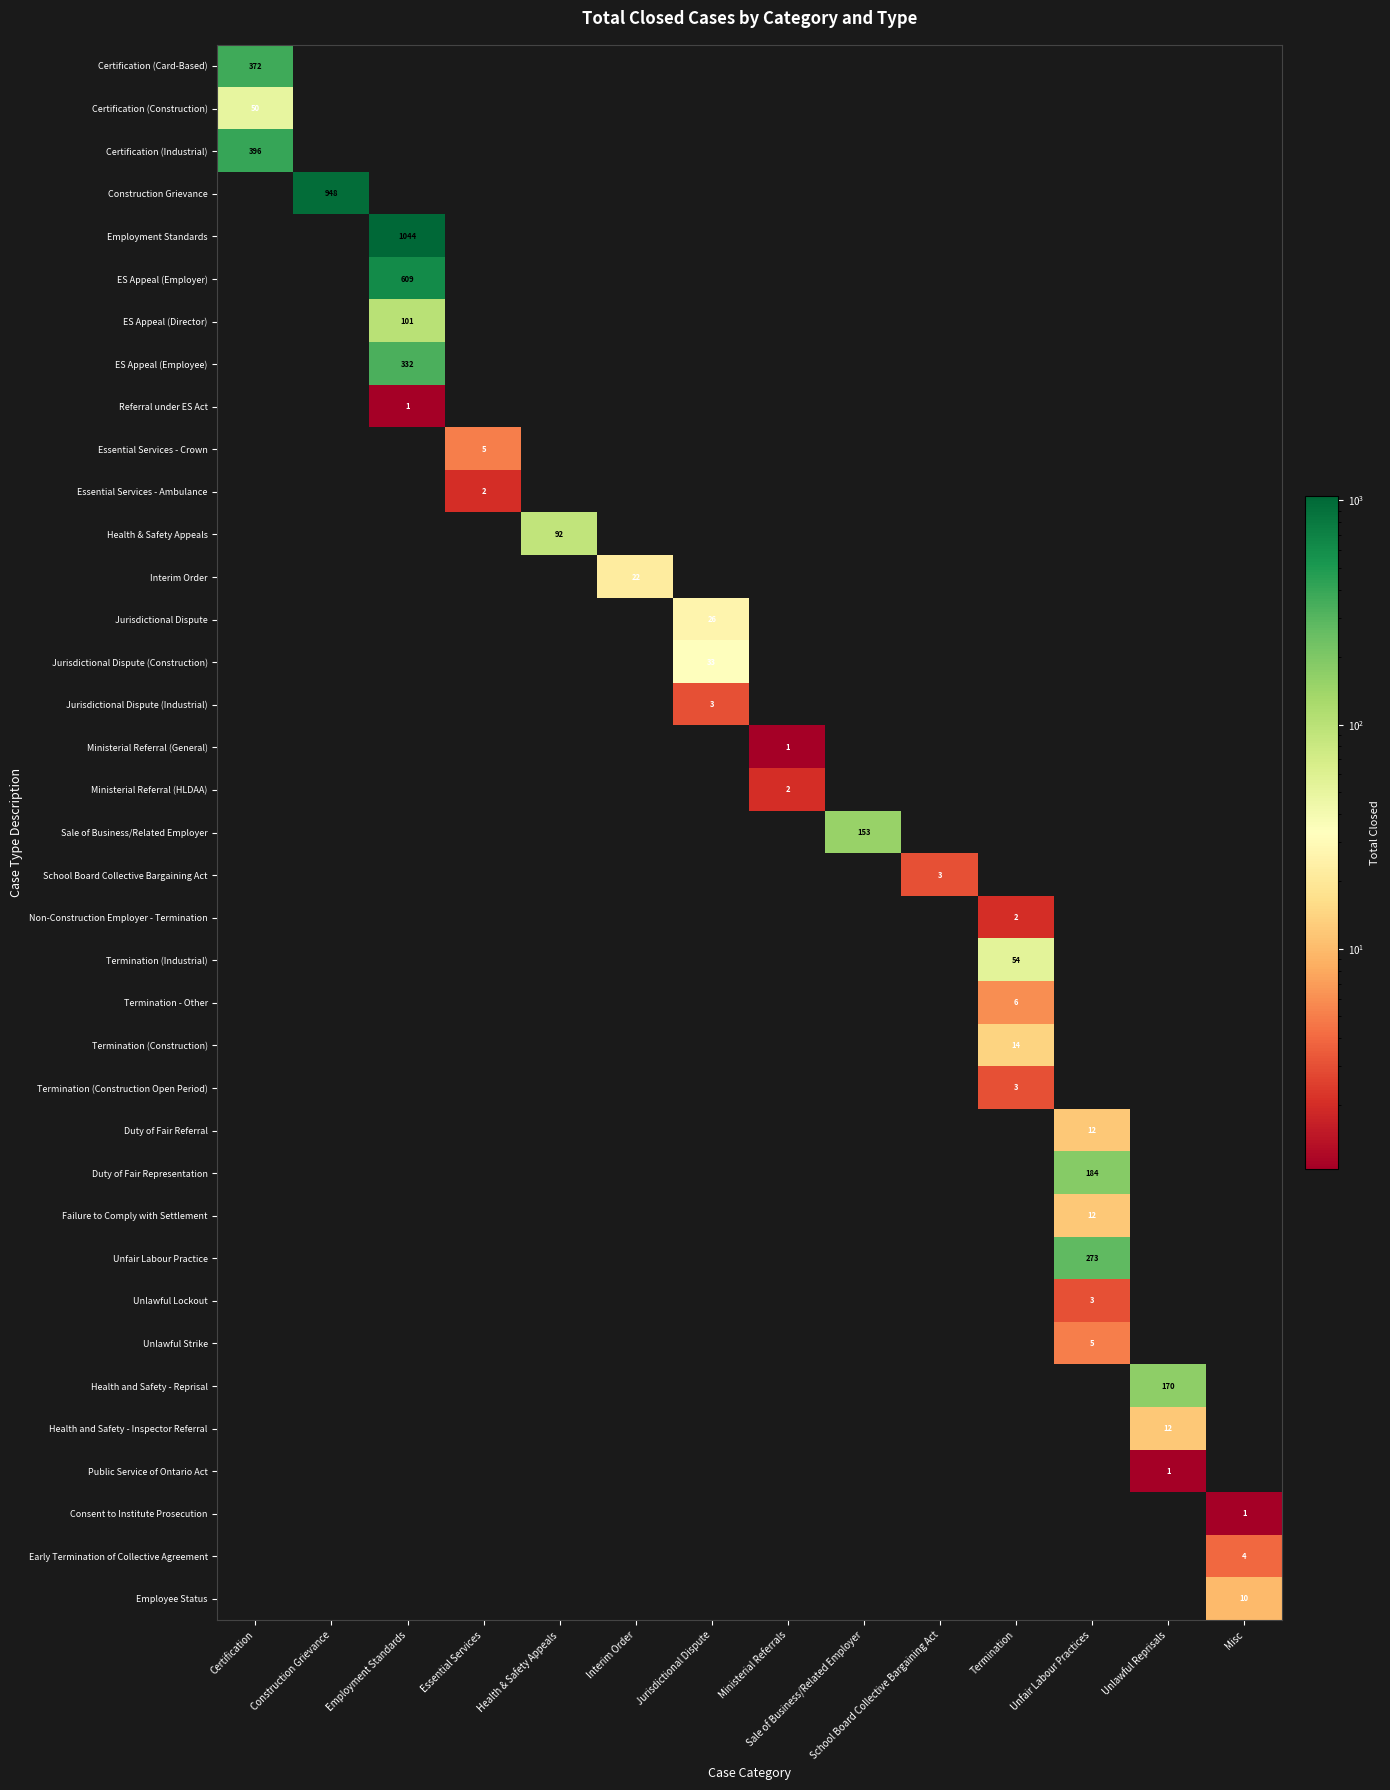

Rank the series at Health & Safety Appeals from highest to lowest value.

Health & Safety Appeals, Certification (Card-Based), Certification (Construction), Certification (Industrial), Construction Grievance, Employment Standards, ES Appeal (Employer), ES Appeal (Director), ES Appeal (Employee), Referral under ES Act, Essential Services - Crown, Essential Services - Ambulance, Interim Order, Jurisdictional Dispute, Jurisdictional Dispute (Construction), Jurisdictional Dispute (Industrial), Ministerial Referral (General), Ministerial Referral (HLDAA), Sale of Business/Related Employer, School Board Collective Bargaining Act, Non-Construction Employer - Termination, Termination (Industrial), Termination - Other, Termination (Construction), Termination (Construction Open Period), Duty of Fair Referral, Duty of Fair Representation, Failure to Comply with Settlement, Unfair Labour Practice, Unlawful Lockout, Unlawful Strike, Health and Safety - Reprisal, Health and Safety - Inspector Referral, Public Service of Ontario Act, Consent to Institute Prosecution, Early Termination of Collective Agreement, Employee Status